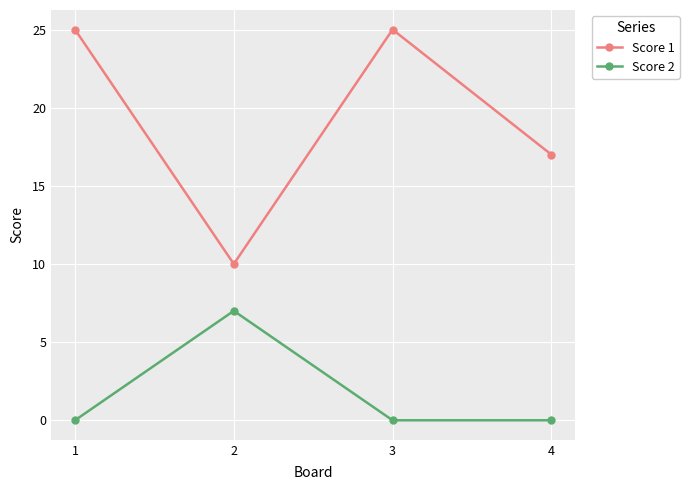

True or false: Score 1 has more than 0 interior local peaks.

True